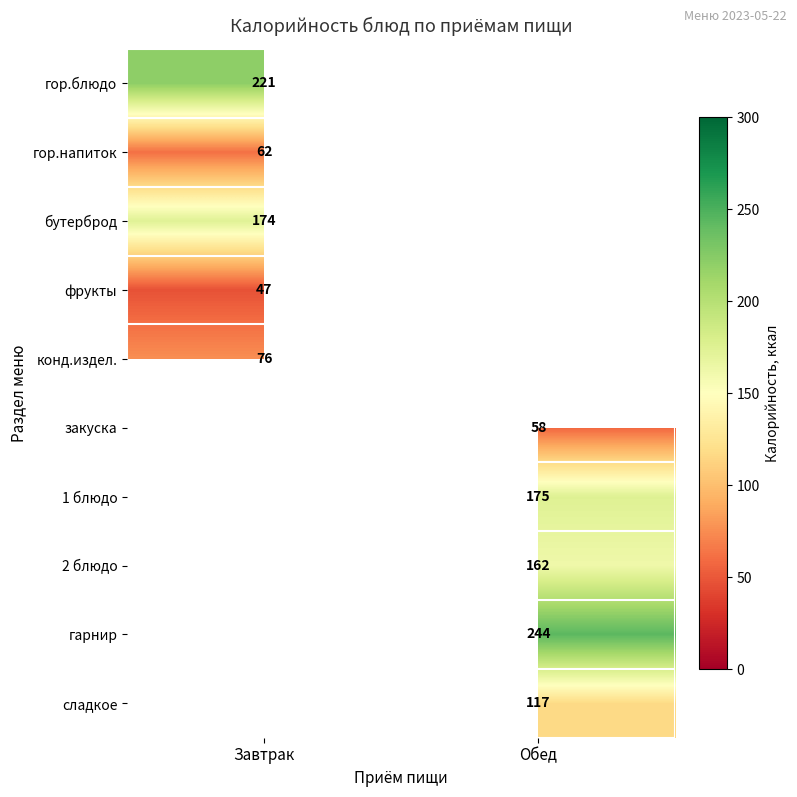

How many series are shown in this chart?

10